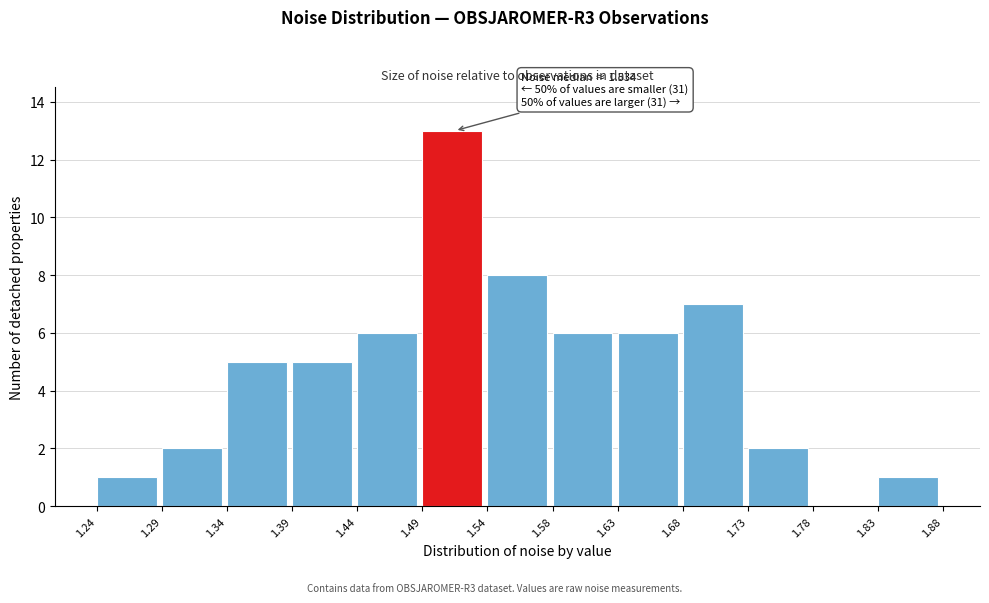

Which range on the x-axis has the tallest bar?

1.49 to 1.54